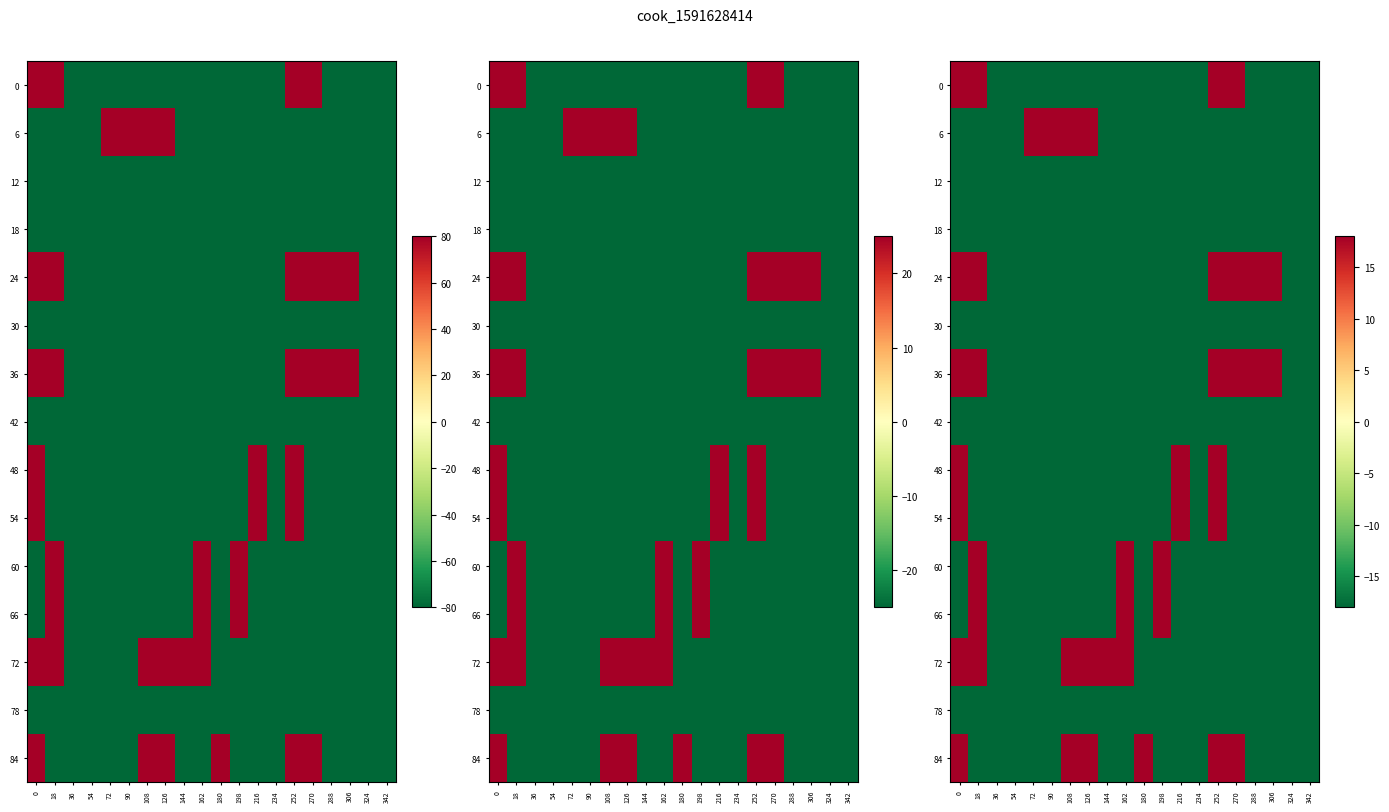

What is the total value across all series at 270?

2819.4